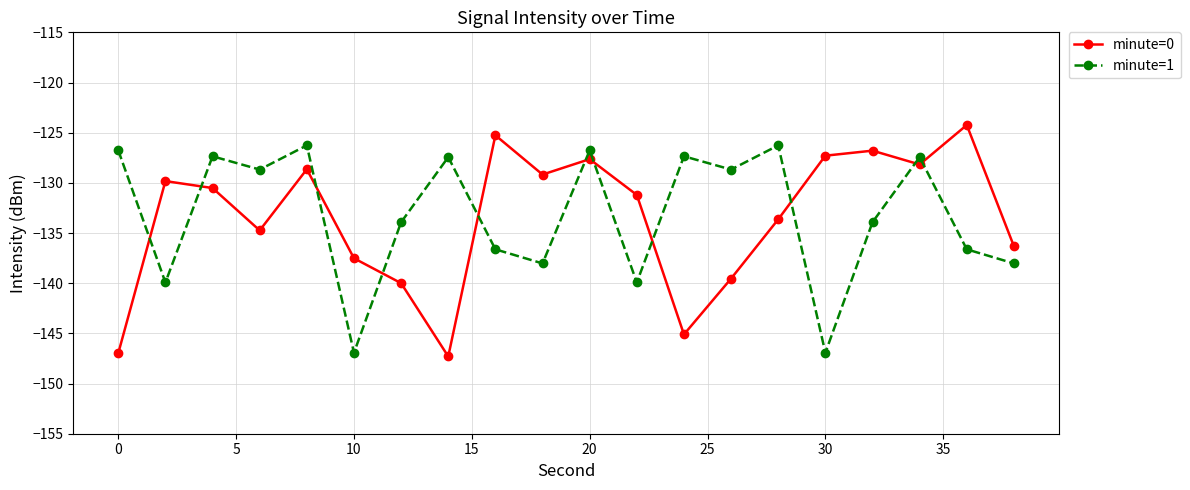

In minute=0, how many points are higher than both neighbors (excluding endpoints)?

6